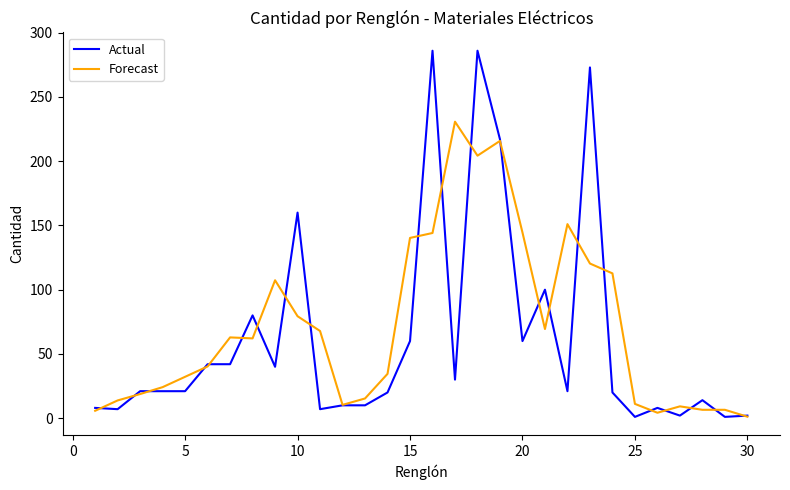

Rank the series by their maximum value, from lowest to highest.

Forecast, Actual